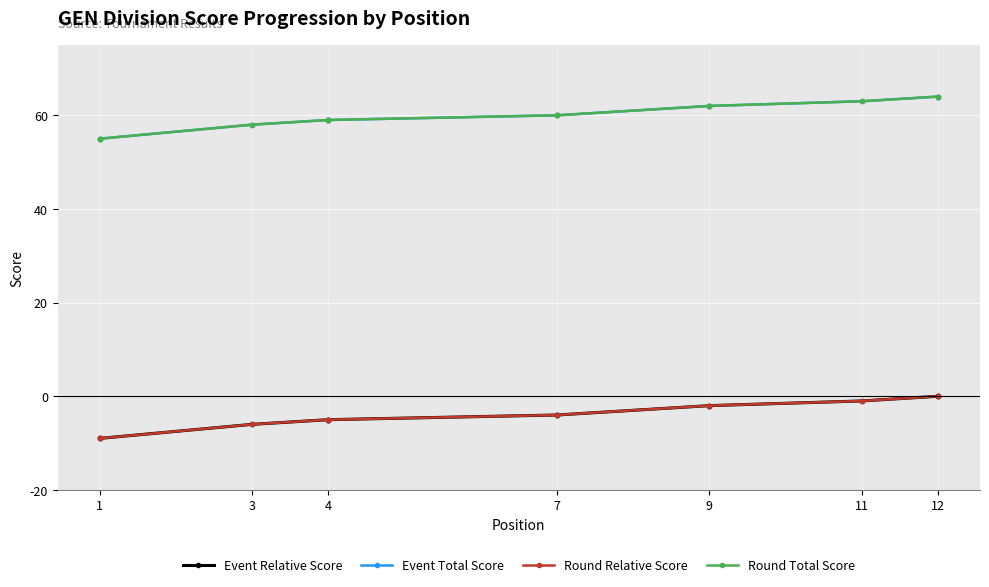

What is the smallest value displayed?

-9